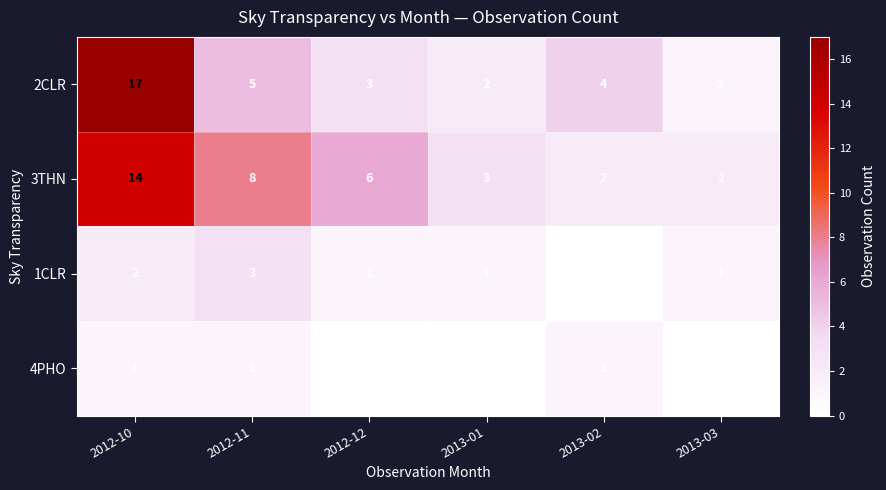

Reading left to right, list all the values displayed in this chart.

2CLR: 17	5	3	2	4	1
3THN: 14	8	6	3	2	2
1CLR: 2	3	1	1	0	1
4PHO: 1	1	0	0	1	0